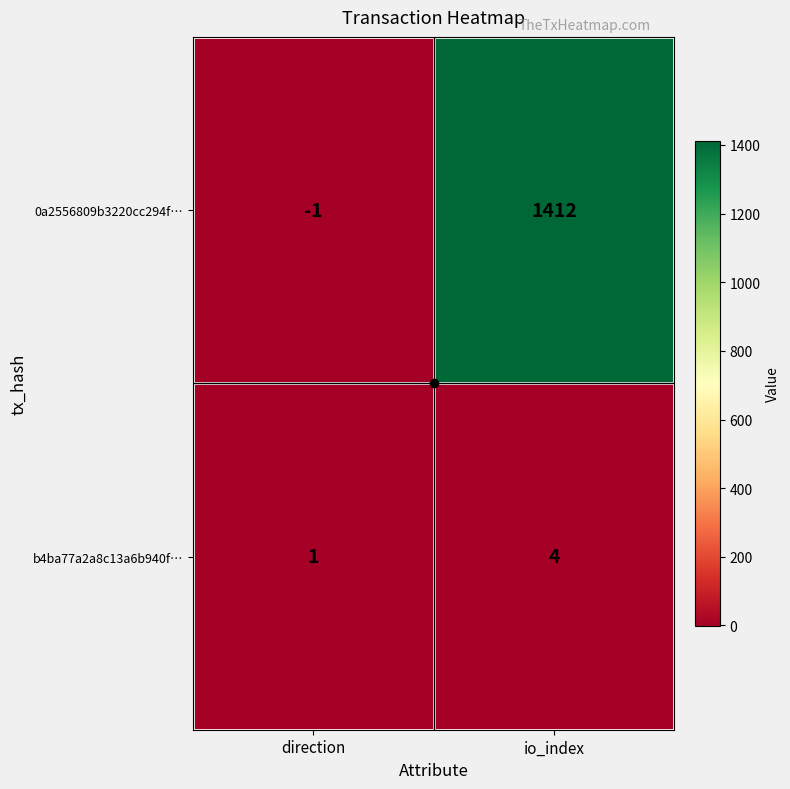

What is the greatest value displayed?

1412